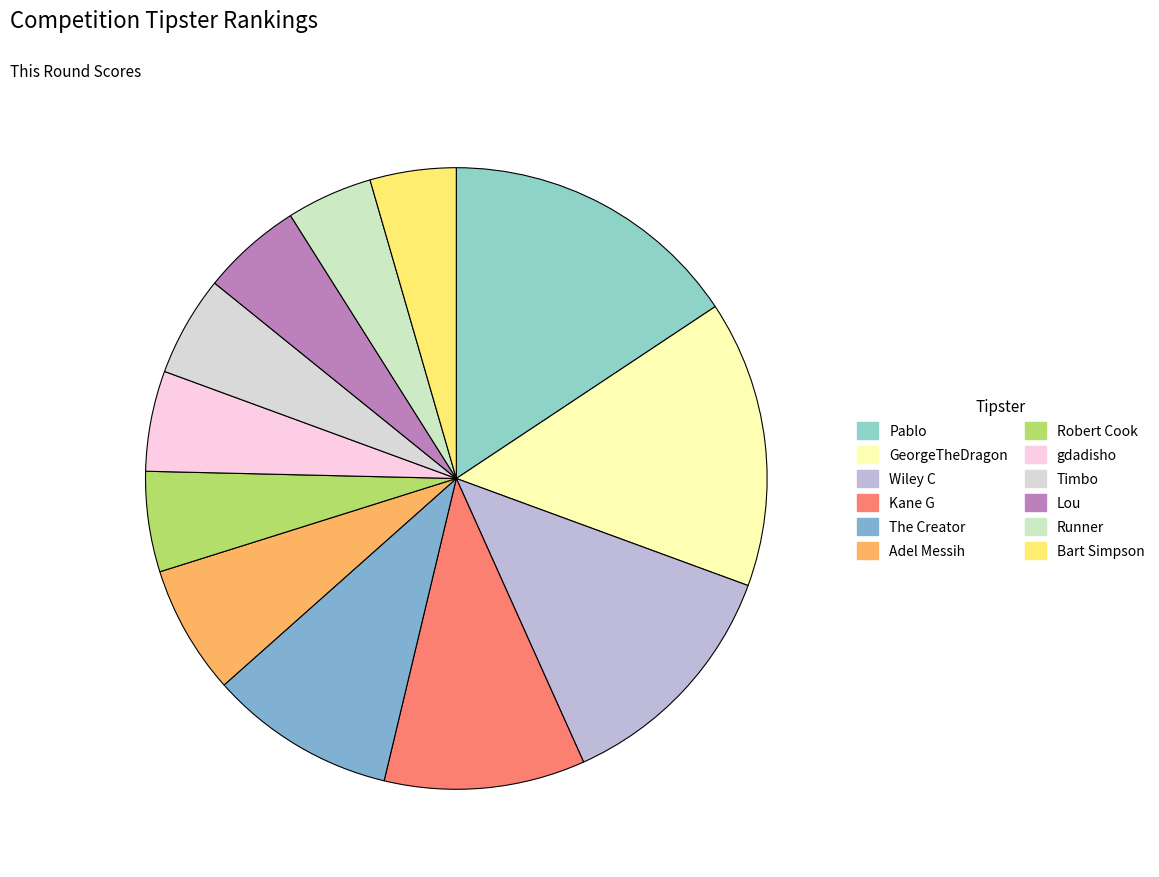

Approximately how many times larger is the value at Bart Simpson compared to Lou?

0.9